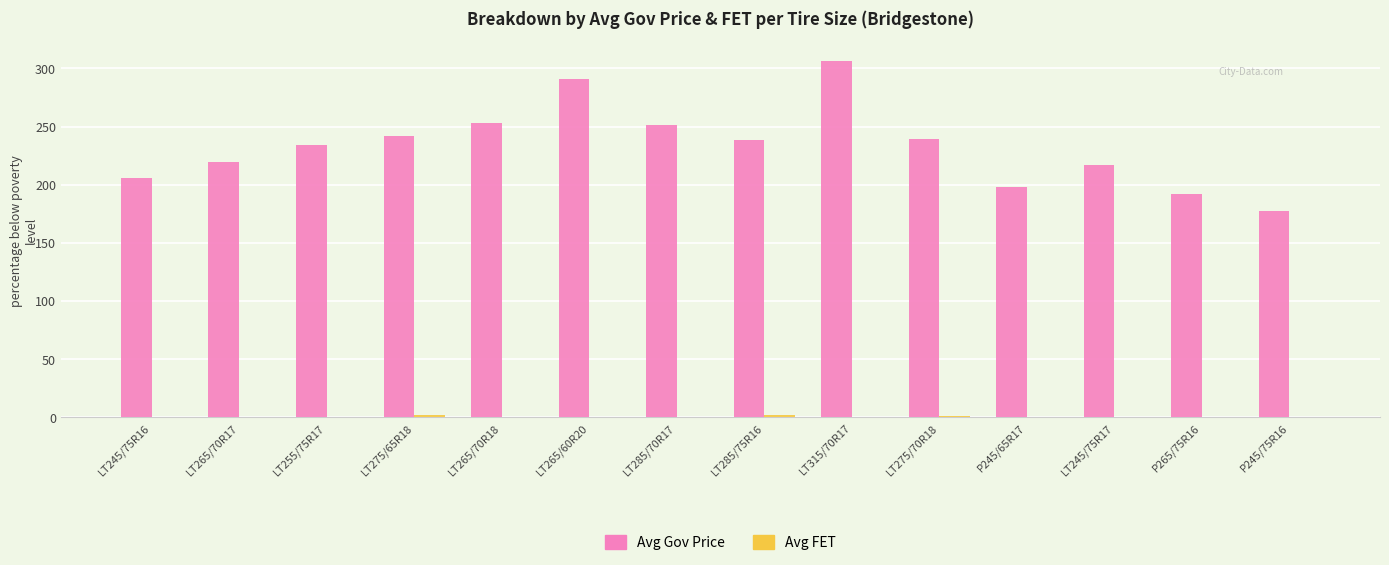

Between LT245/75R16 and LT315/70R17, which series saw the biggest shift?

Avg Gov Price